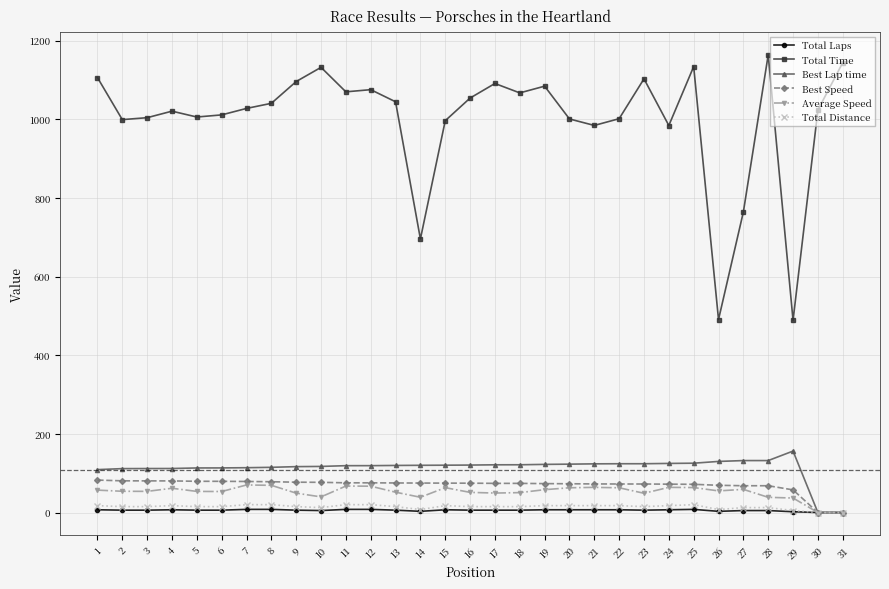

At which label does Total Time first exceed 1027?

1